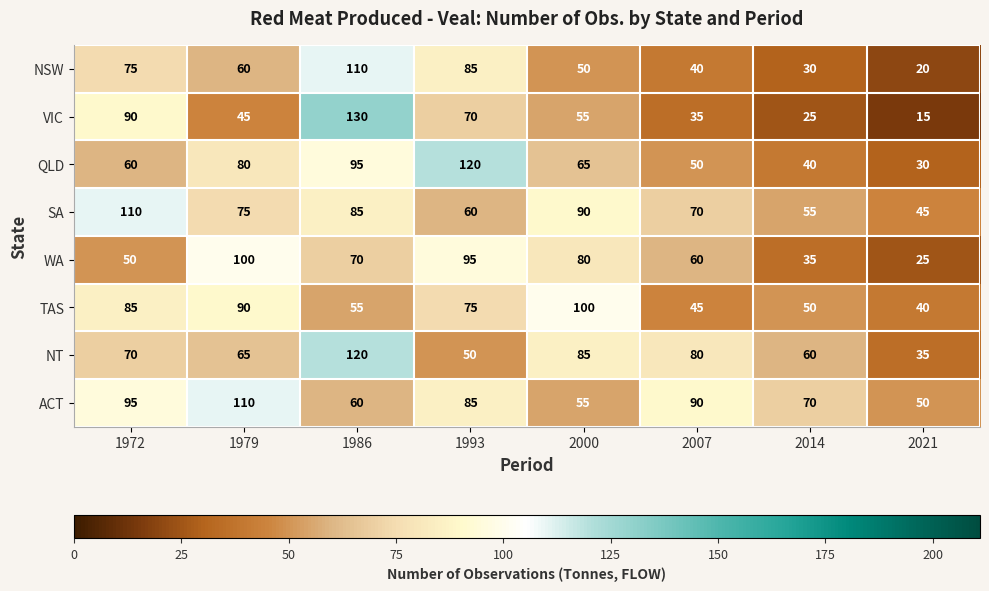

Which series changed the most between 1986 and 2014?

VIC